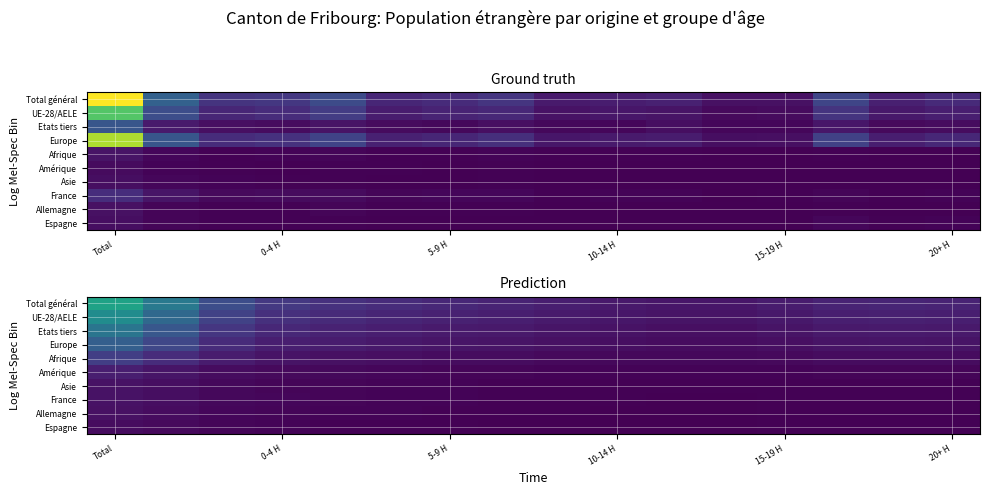

What is the spread (max minus min) of values at 14?

0.1